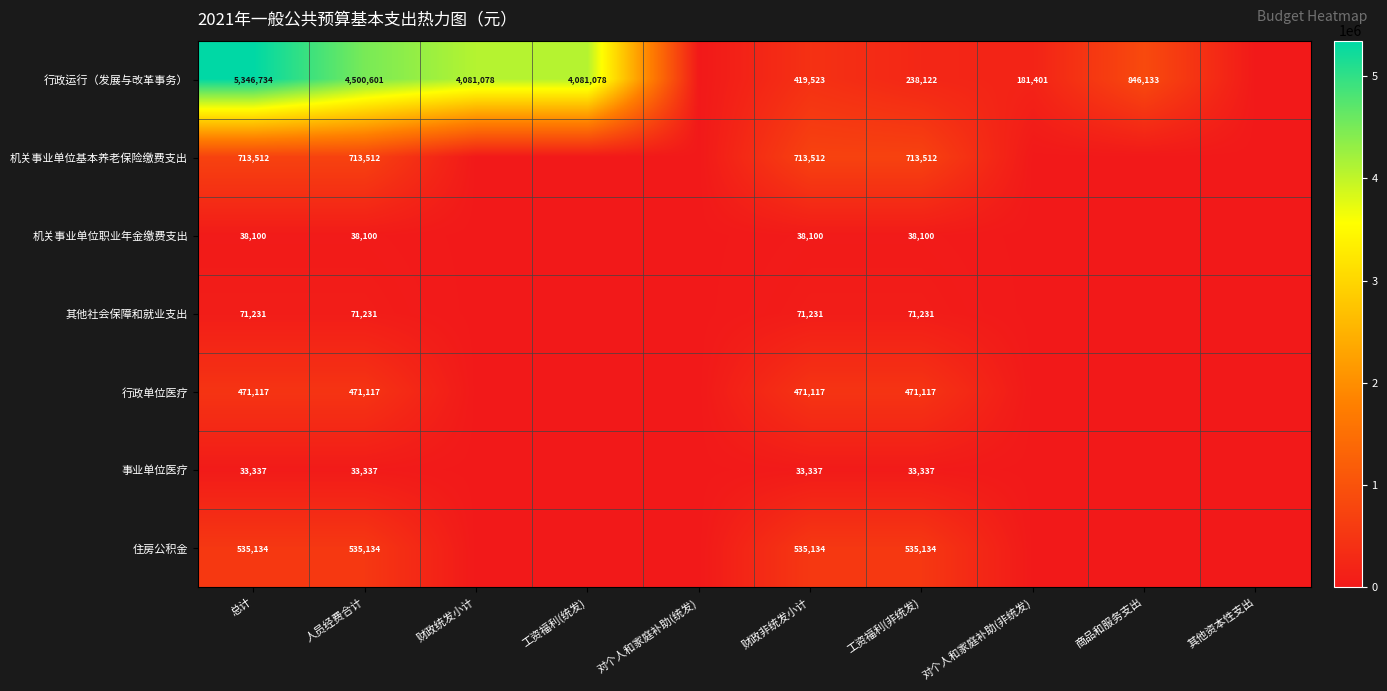

Which series changed the most between 财政非统发小计 and 工资福利(非统发)?

行政运行（发展与改革事务）